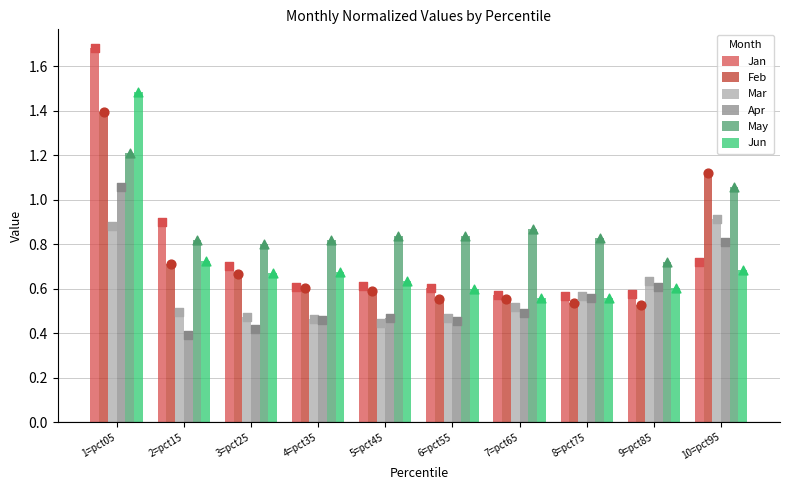

Which series has the largest Y range (max minus min)?

Jan